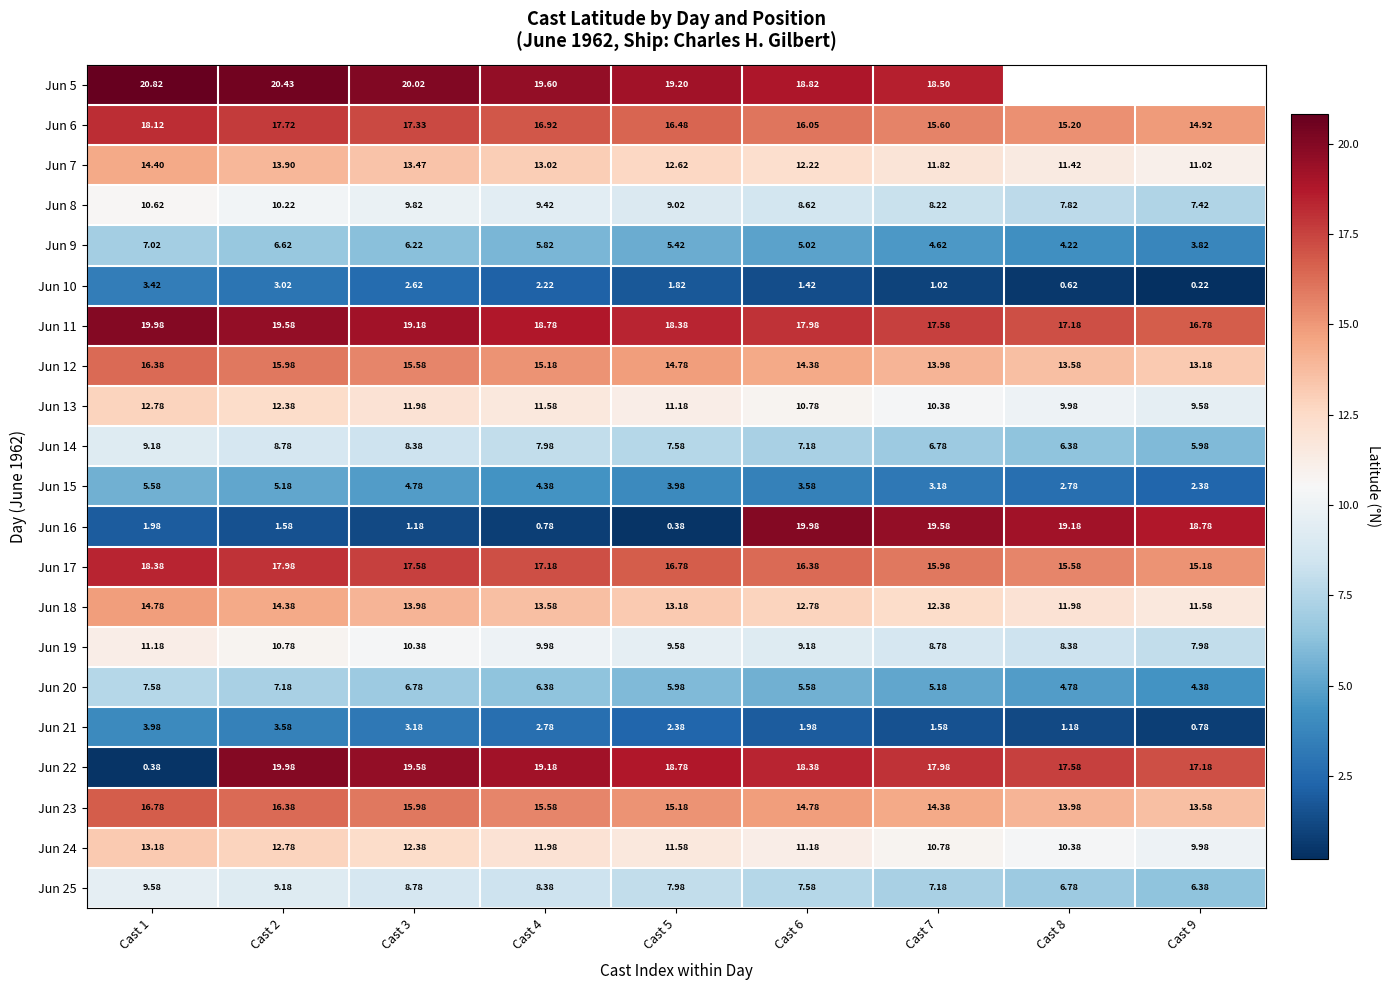

Is the value of Jun 24 at Cast 8 greater than the value of Jun 17 at Cast 6?

No